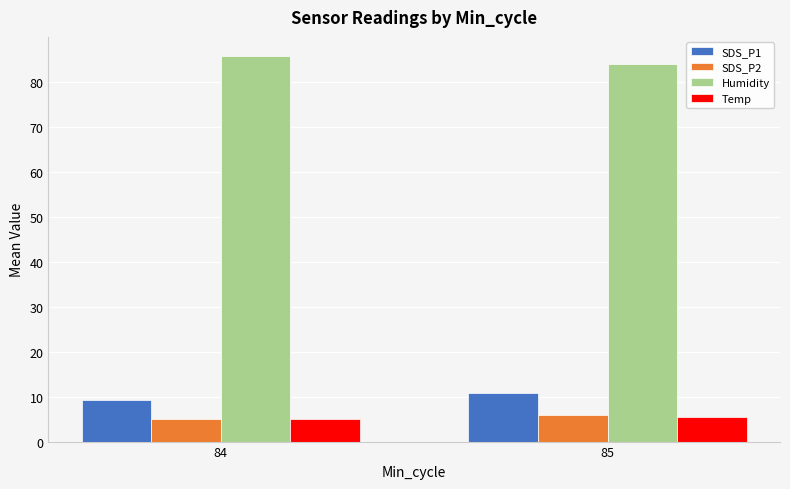

What is the difference between the Humidity values at 84 and 85?

1.8